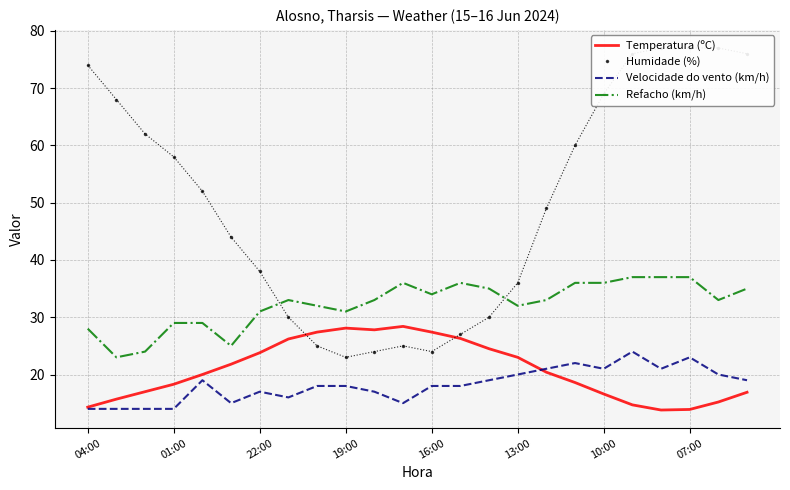

How many interior local peaks does the Temperatura (ºC) series have?

2